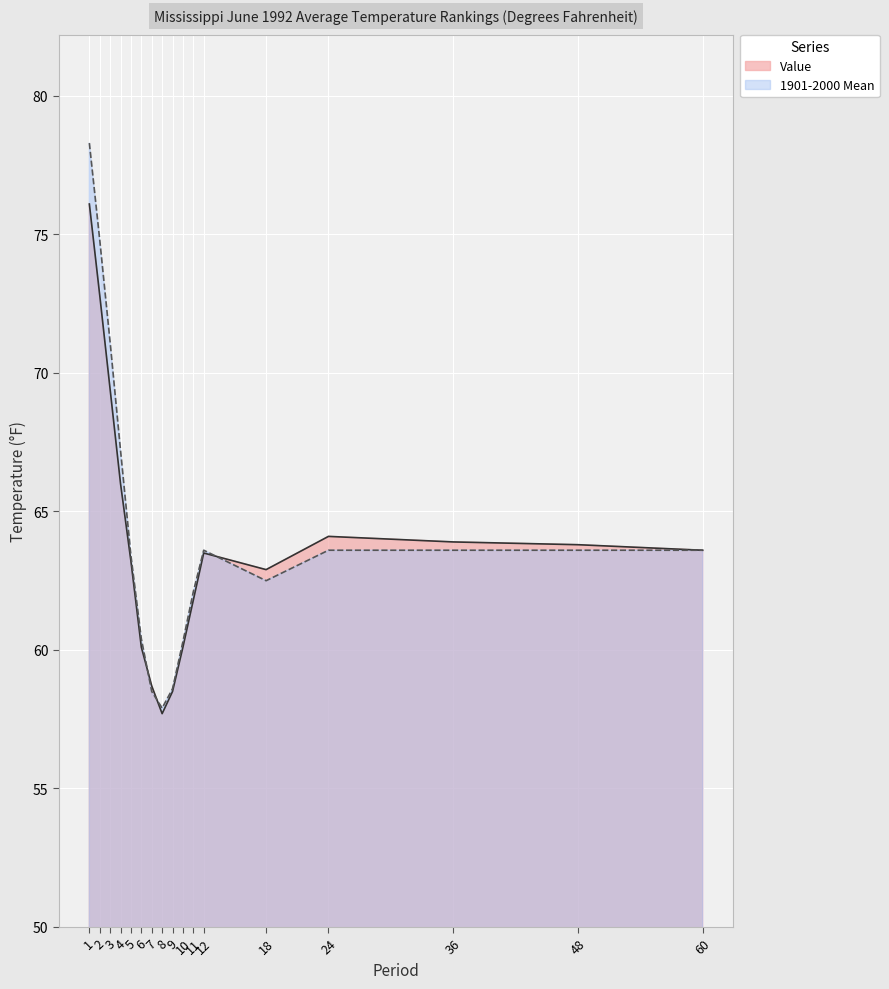

Where do 1901-2000 Mean and Value first cross each other?

6 and 7